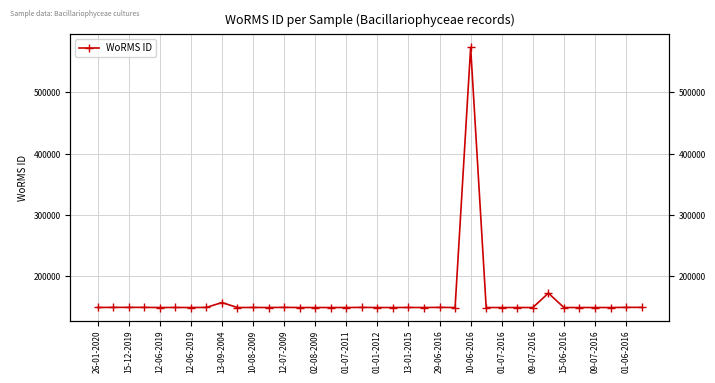

How many interior local peaks (higher than both neighbors) does the data have?

9